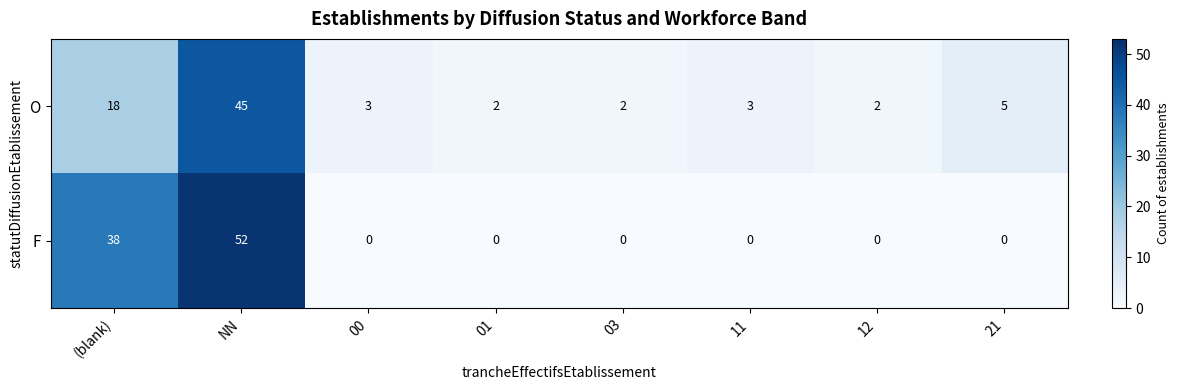

At which category is the sum across all series the highest?

NN